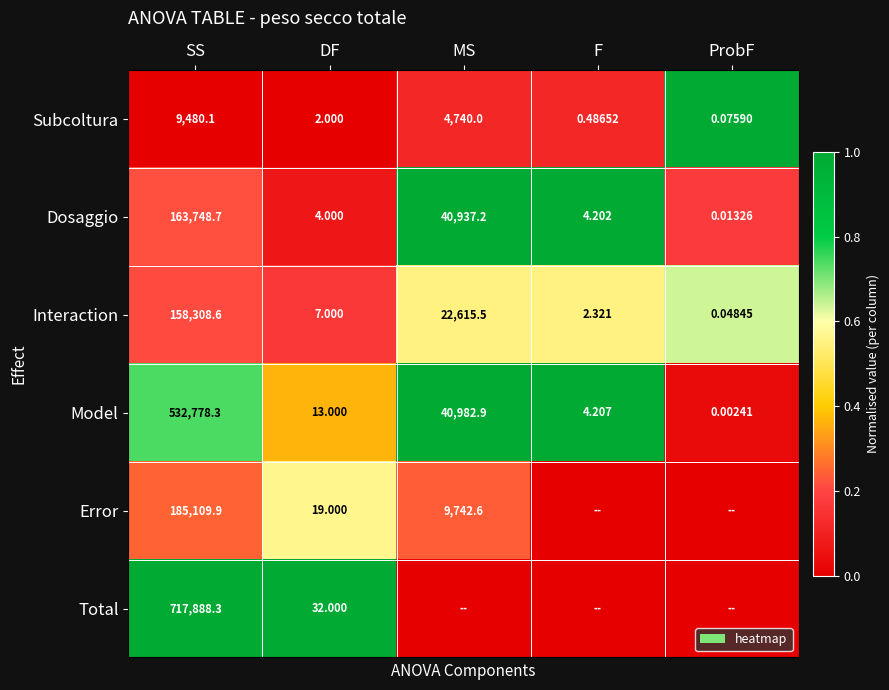

Where does the Model series first go above 13?

SS